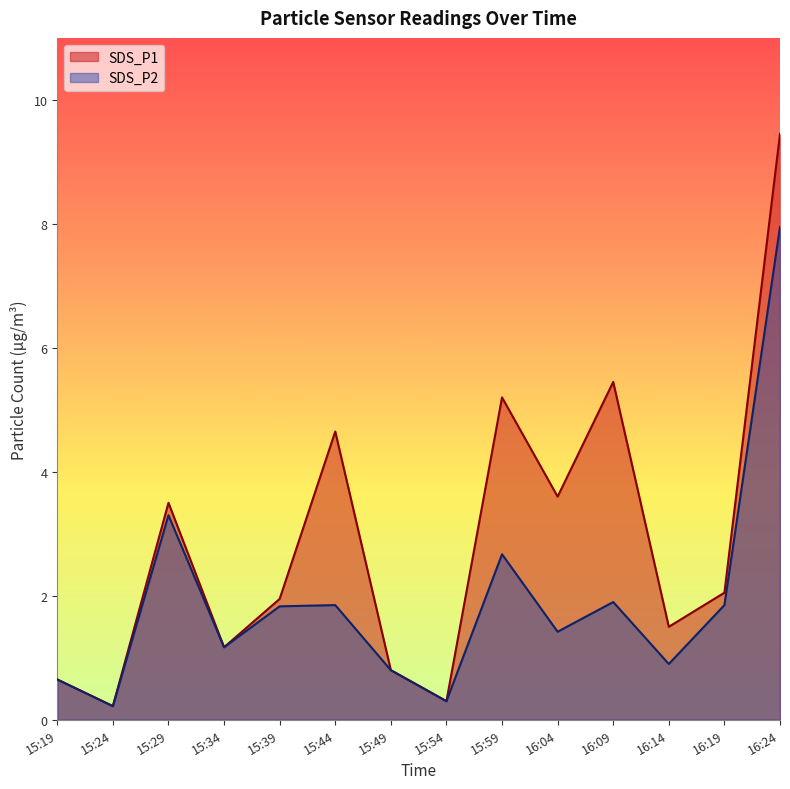

At which label is SDS_P1 closest to 4?

16:04